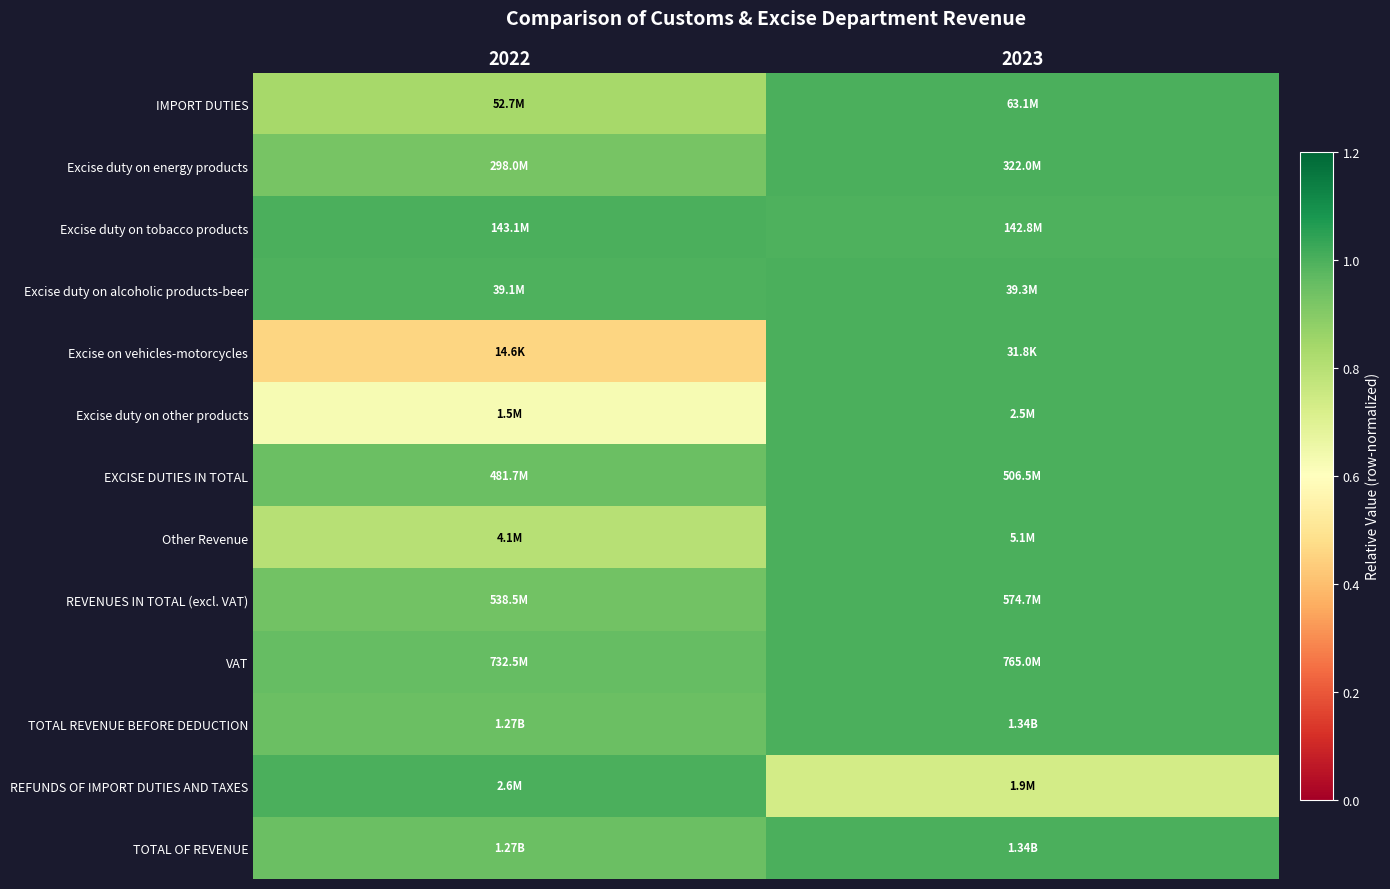

What is the maximum value shown in the chart?

1.0